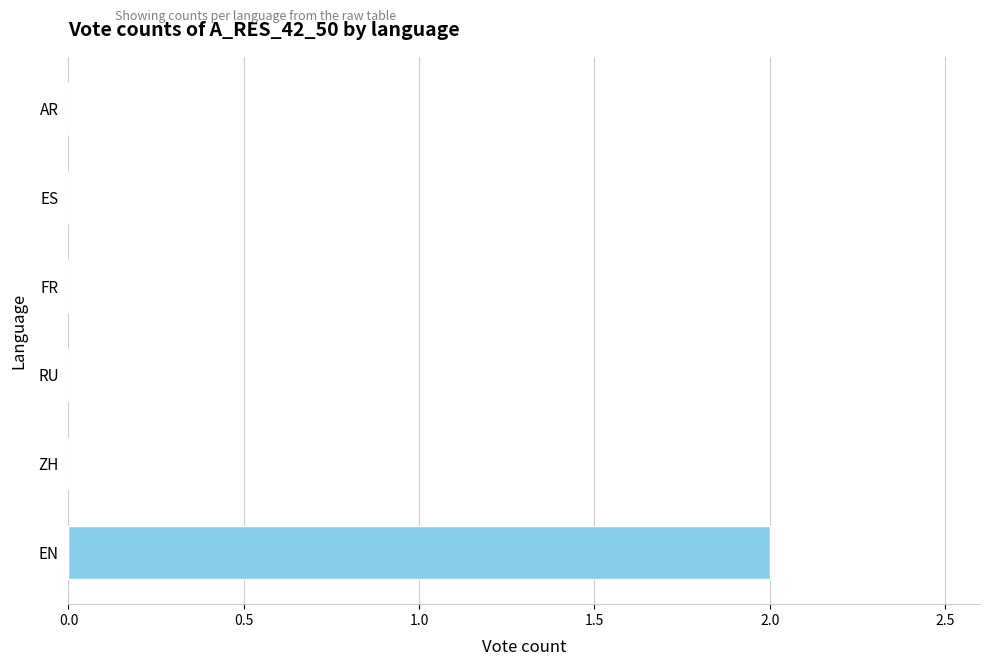

True or false: the data shows 1 at ZH.

False